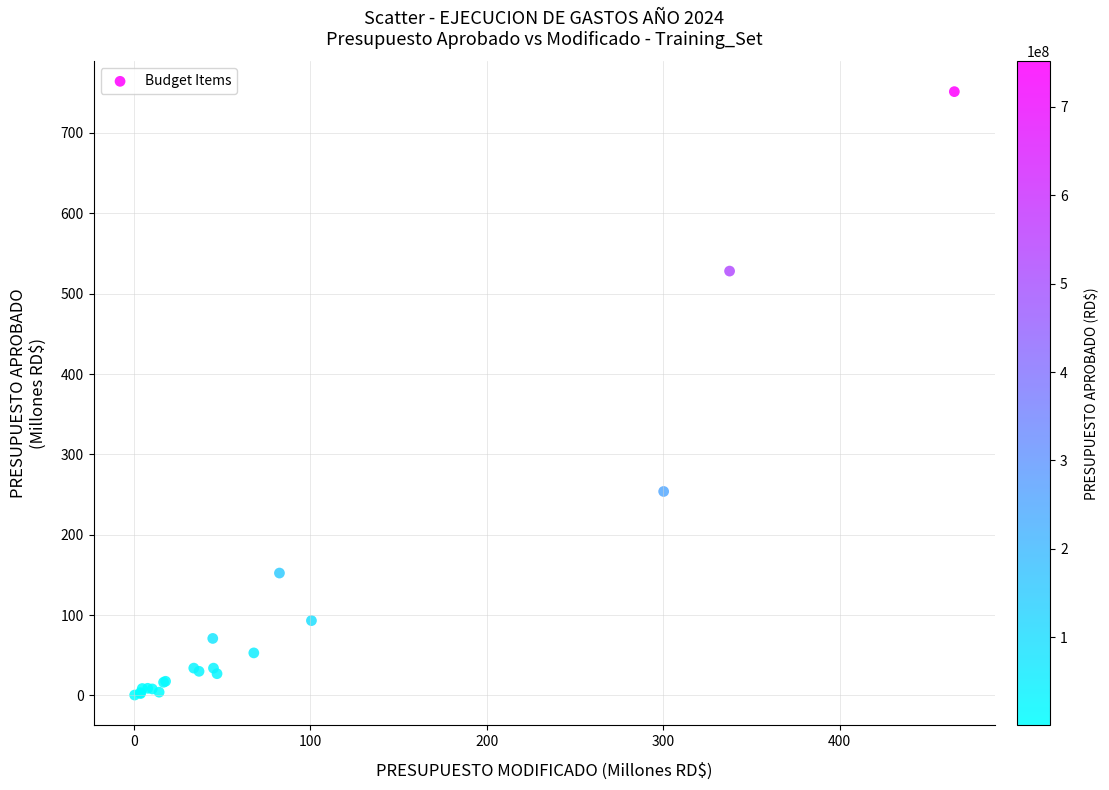

What Y value in the scatter plot is closest to 375?

253.9